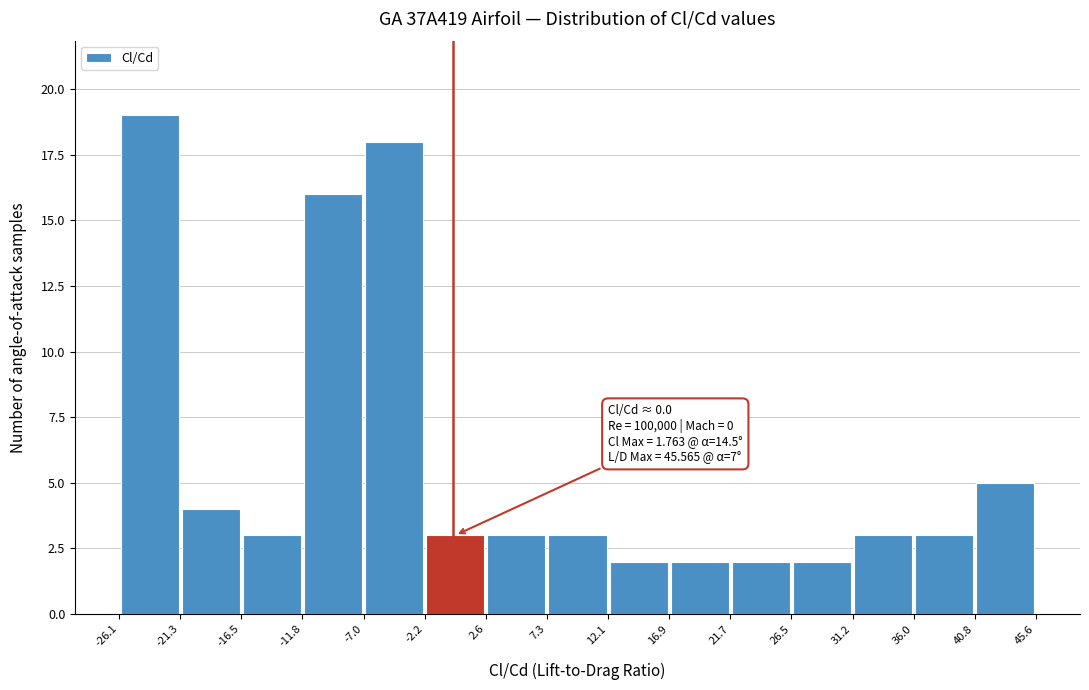

Which range on the x-axis has the tallest bar?

-26.1 to -21.3